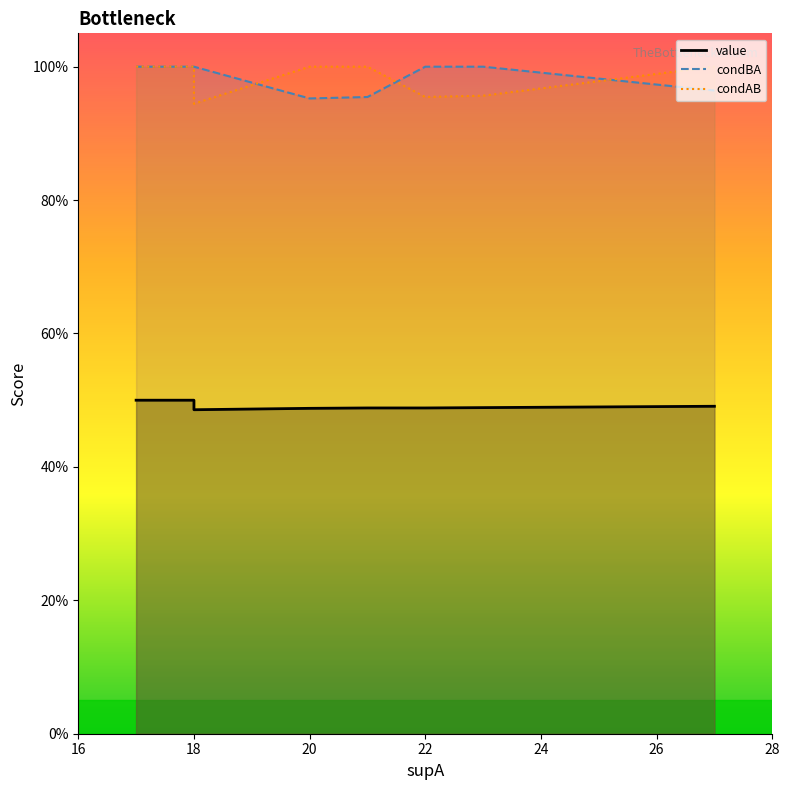

What is the highest value of the condBA series?

1.0